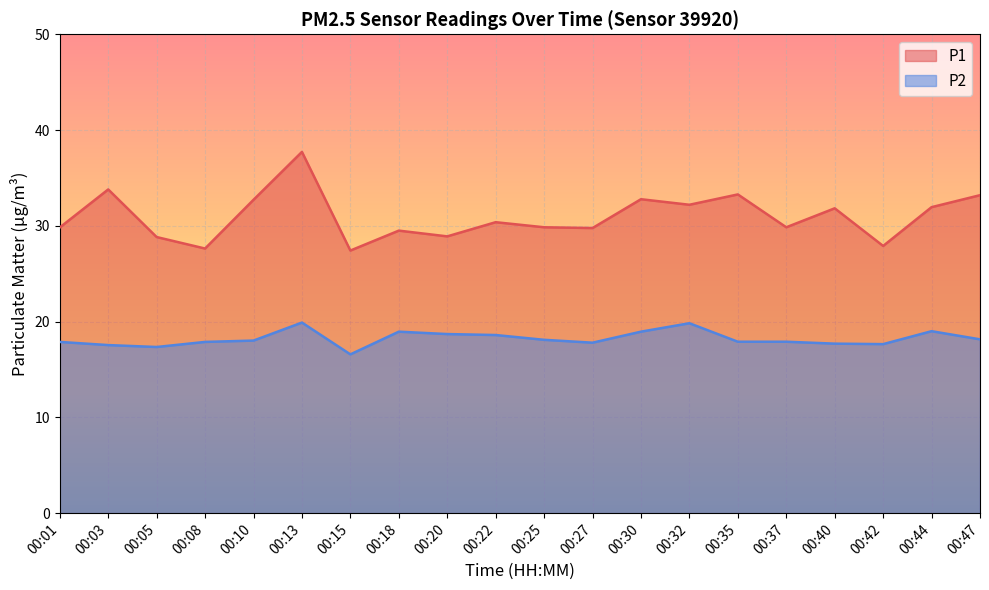

Where is P2 nearest to the value 18?

00:10